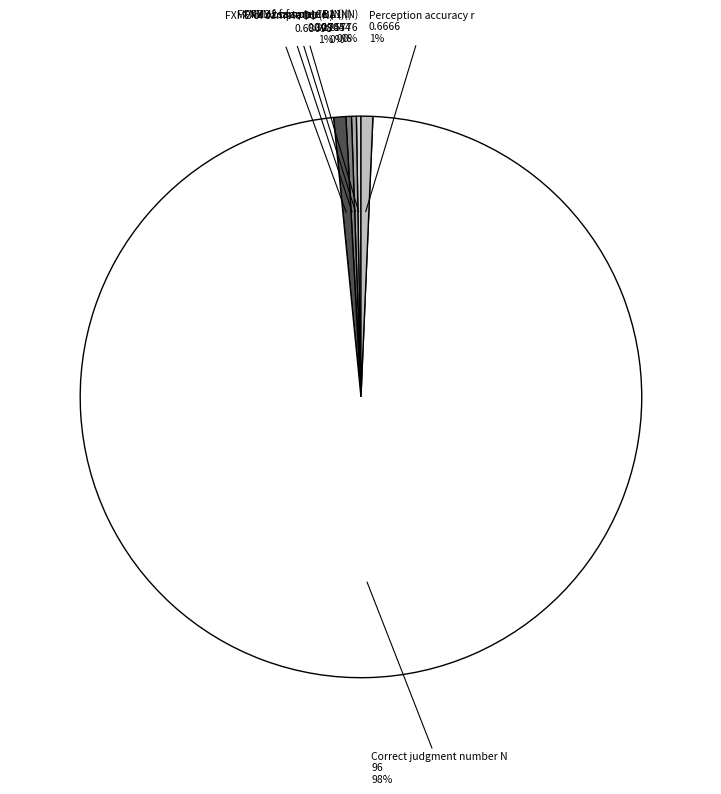

How many segments does this pie chart have?

6